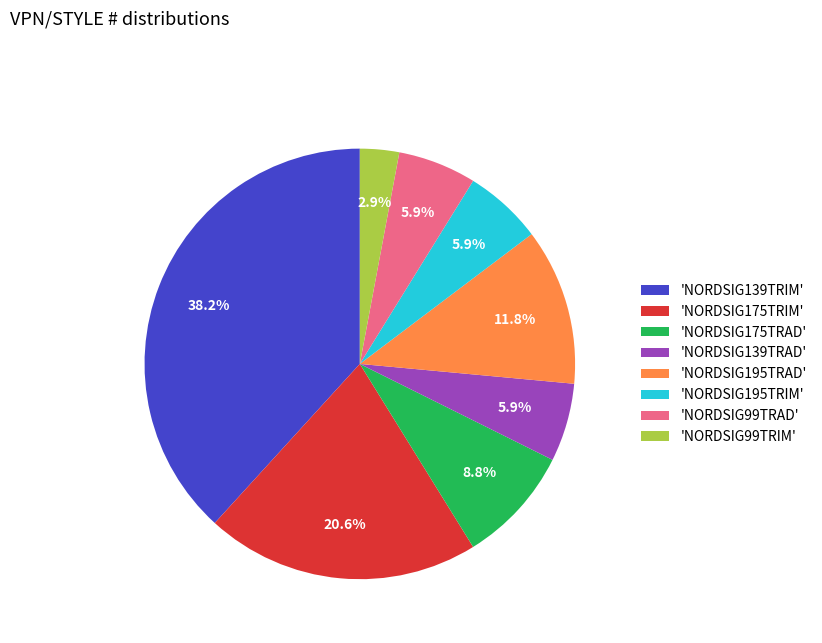

Which category has the smallest portion of the pie?

'NORDSIG99TRIM'